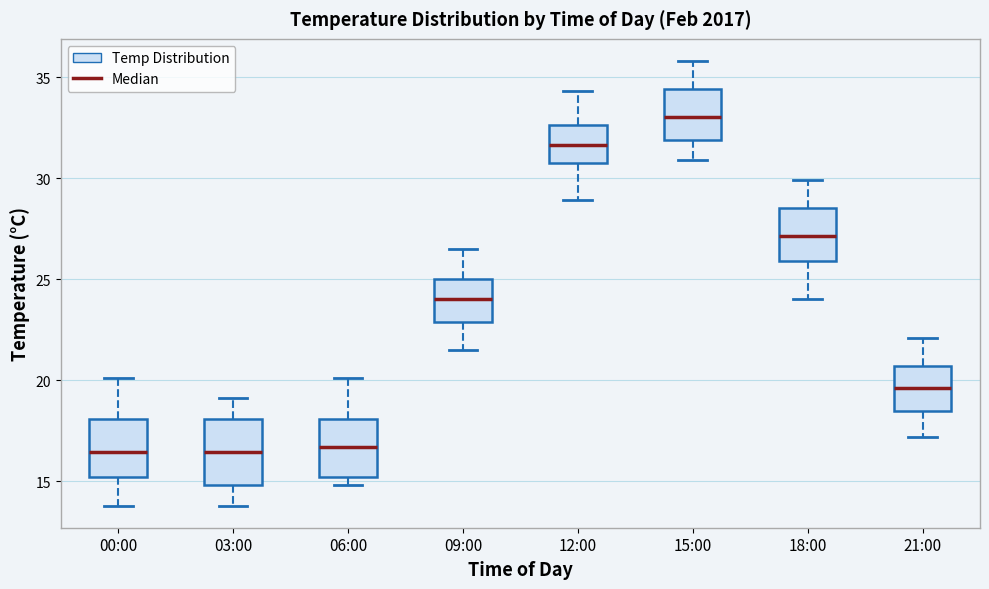

Reading left to right, read every box against the y-axis: the position of its median line, the range the box covers, and the ends of its whiskers. The values are not printed on the chart, so give them approximately, as read against the axis.

00:00: median 16.5, box 15.0 to 18.0, whiskers 14.0 to 20.0
03:00: median 16.5, box 15.0 to 18.0, whiskers 14.0 to 19.0
06:00: median 16.5, box 15.0 to 18.0, whiskers 15.0 (just below the box's lower edge) to 20.0
09:00: median 24.0, box 23.0 to 25.0, whiskers 21.5 to 26.5
12:00: median 31.5, box 31.0 to 32.5, whiskers 29.0 to 34.5
15:00: median 33.0, box 32.0 to 34.5, whiskers 31.0 to 36.0
18:00: median 27.0, box 26.0 to 28.5, whiskers 24.0 to 30.0
21:00: median 19.5, box 18.5 to 20.5, whiskers 17.0 to 22.0